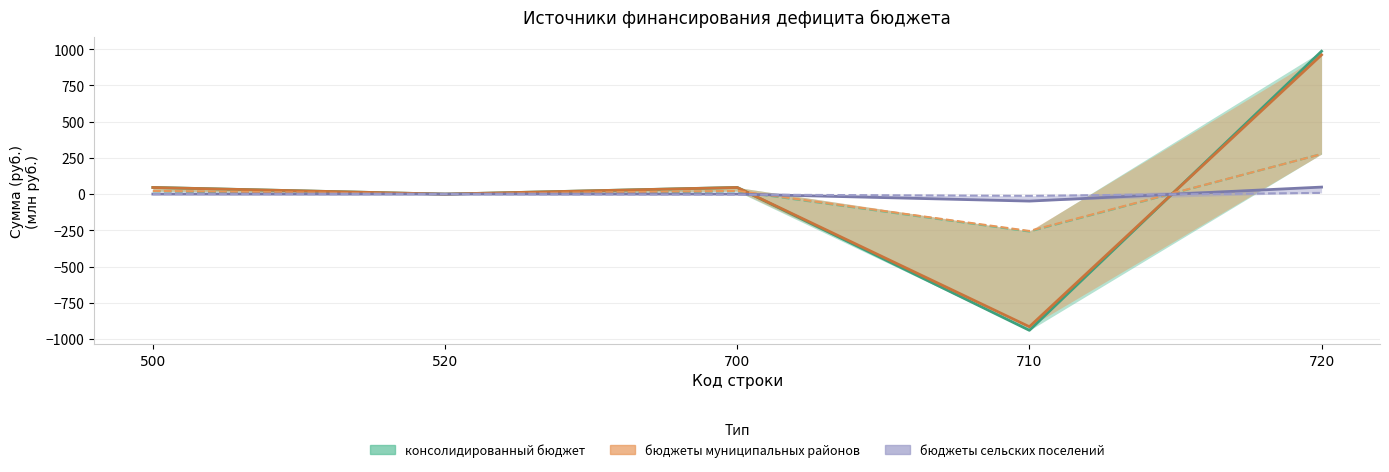

In бюджеты муниципальных районов (утв) (линия), how many points are lower than both neighbors (excluding endpoints)?

2